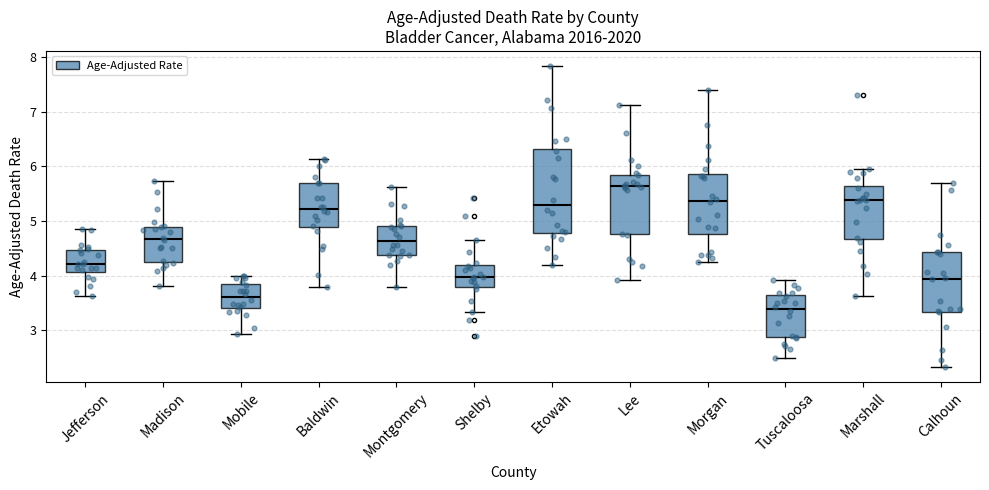

Which box has the highest median line?

Lee